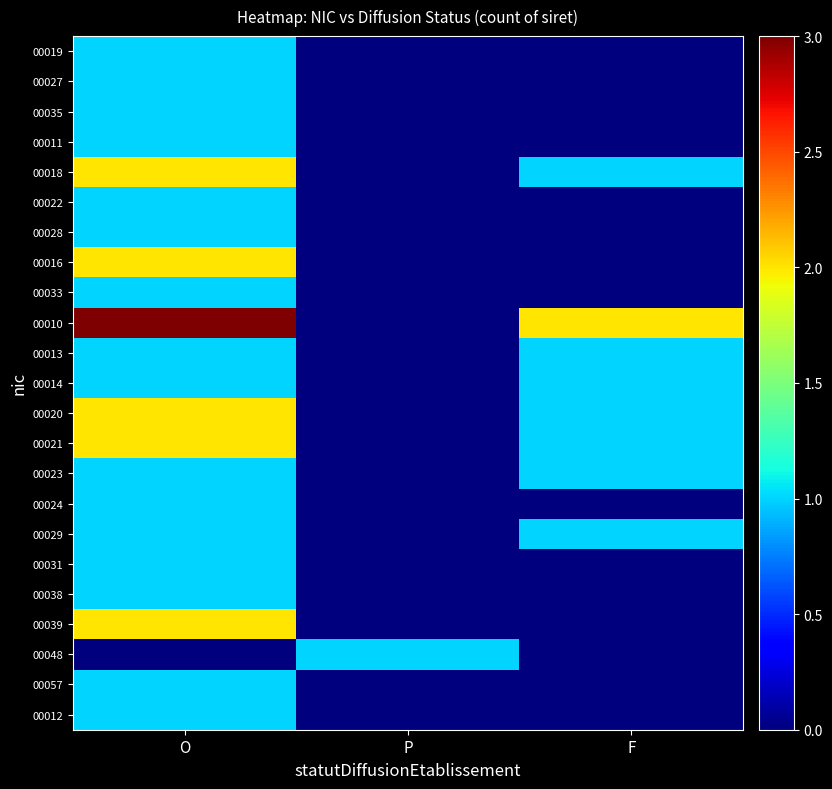

What is the difference between the highest and lowest values at O?

3